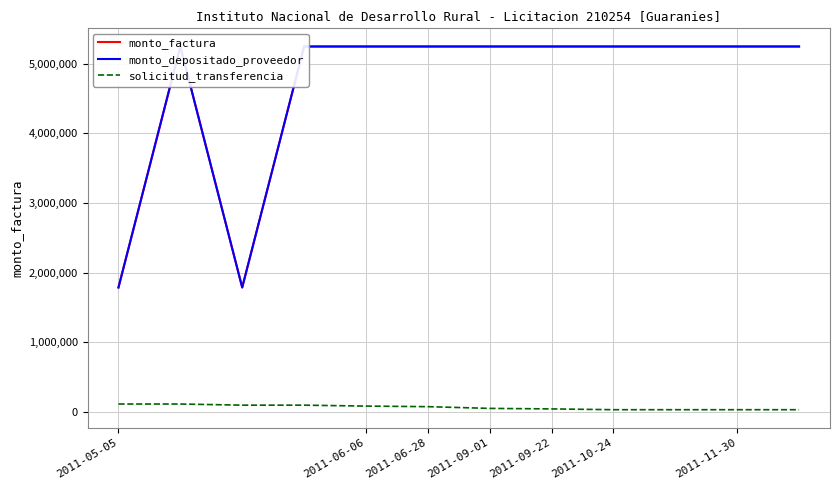

What is the difference between the solicitud_transferencia values at 2011-11-30 and 9?

18874